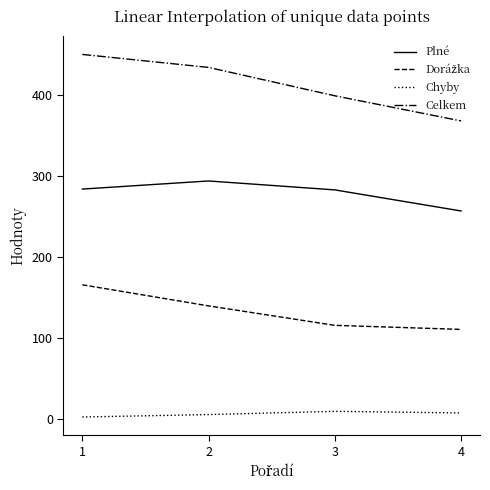

List the labels in order of Celkem value, largest first.

1, 2, 3, 4